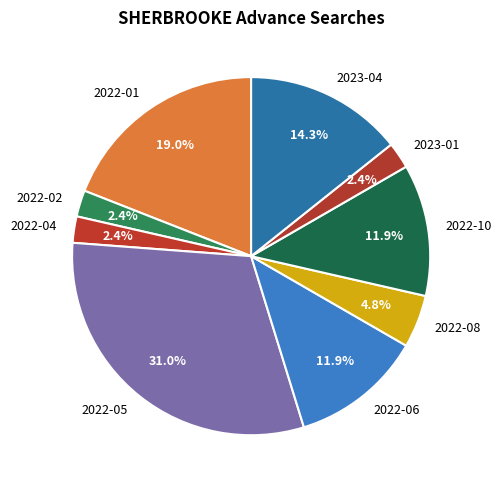

What percentage do 2022-02 and 2022-01 together represent?

21.4%